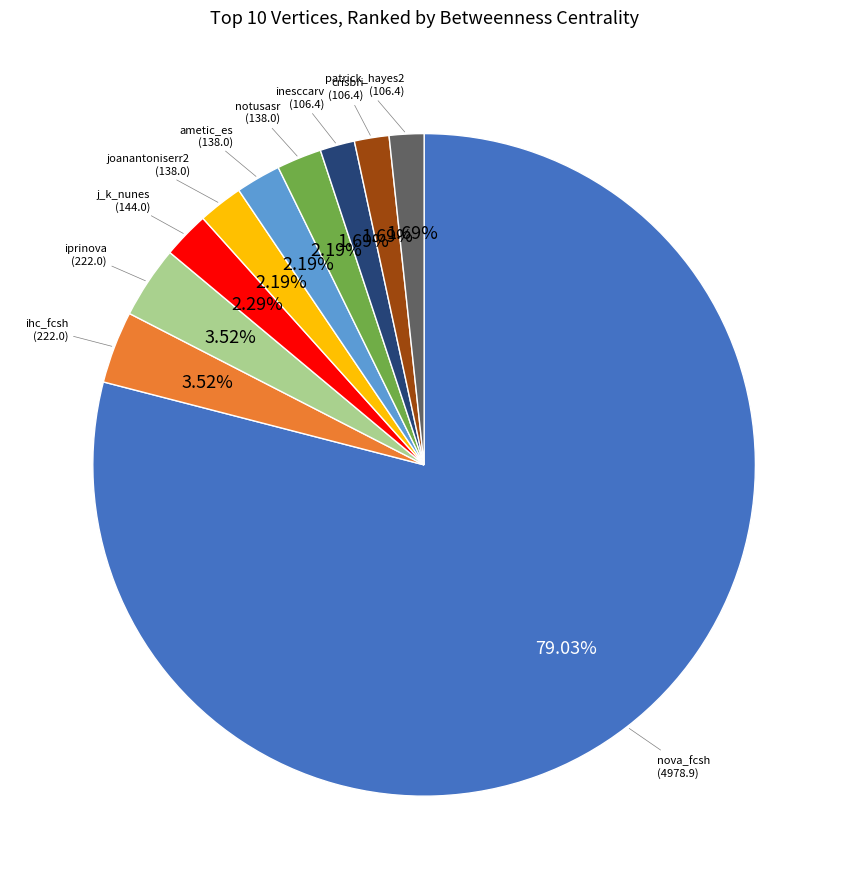

Count the number of slices in the pie.

10